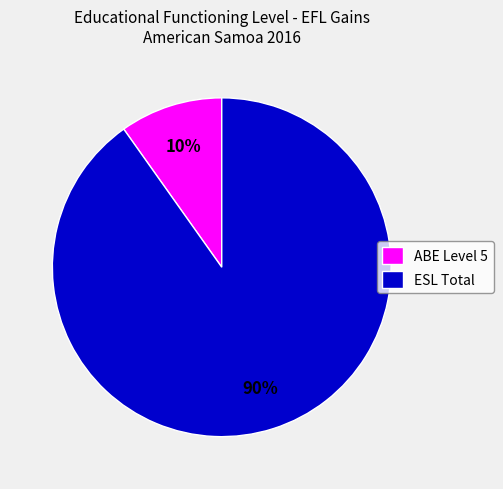

Rank the categories by value from lowest to highest.

ABE Level 5, ESL Total